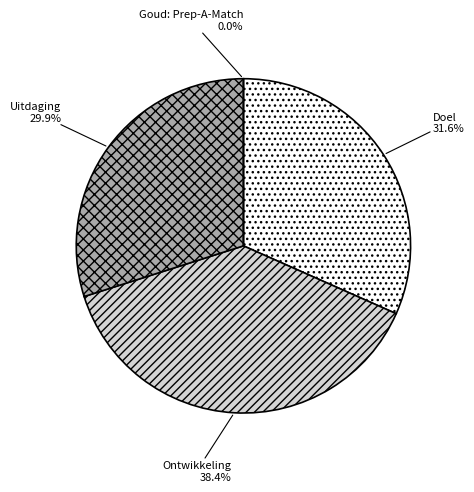

Does Goud: Prep-A-Match represent more than half of the total?

No